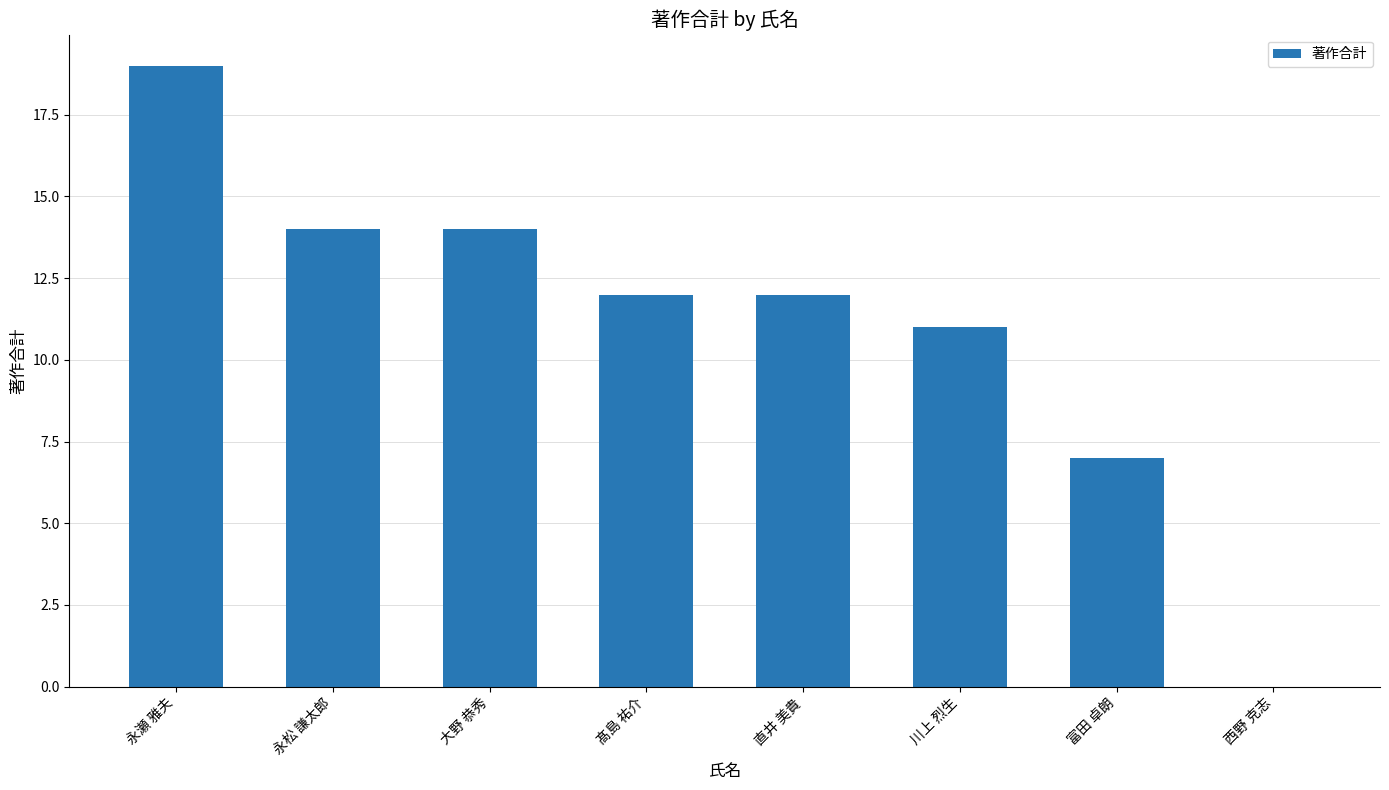

What is the sum of the values at 永瀬 雅夫 and 富田 卓朗?

26